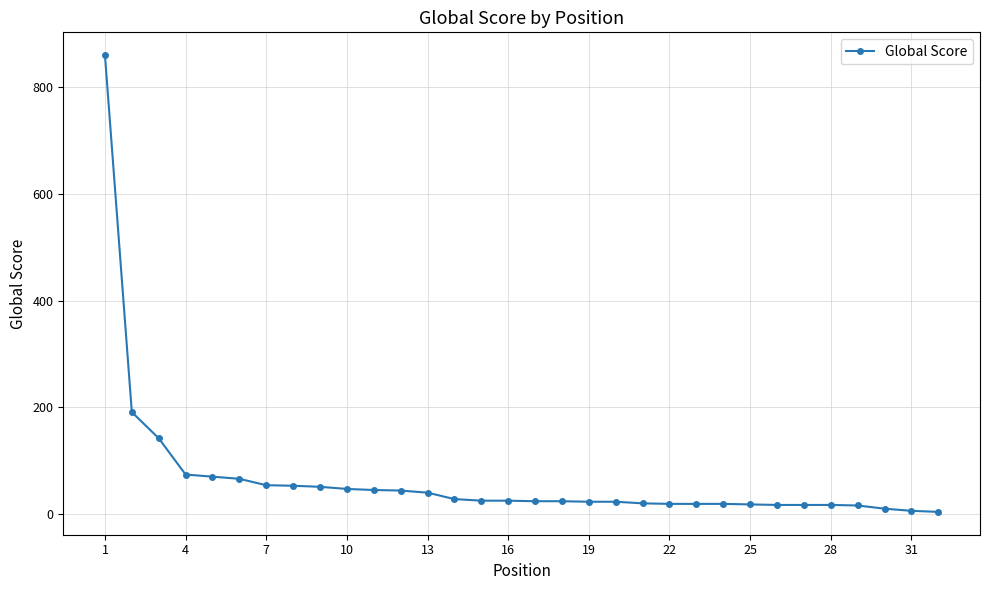

What is the maximum value shown in the chart?

860